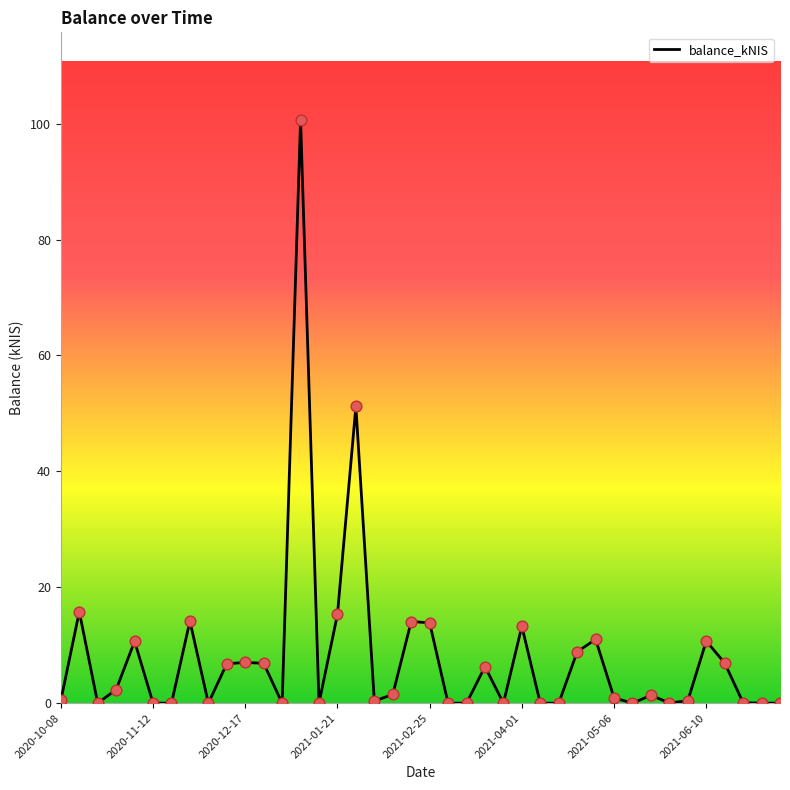

What is the difference between the maximum and minimum values?

100.7